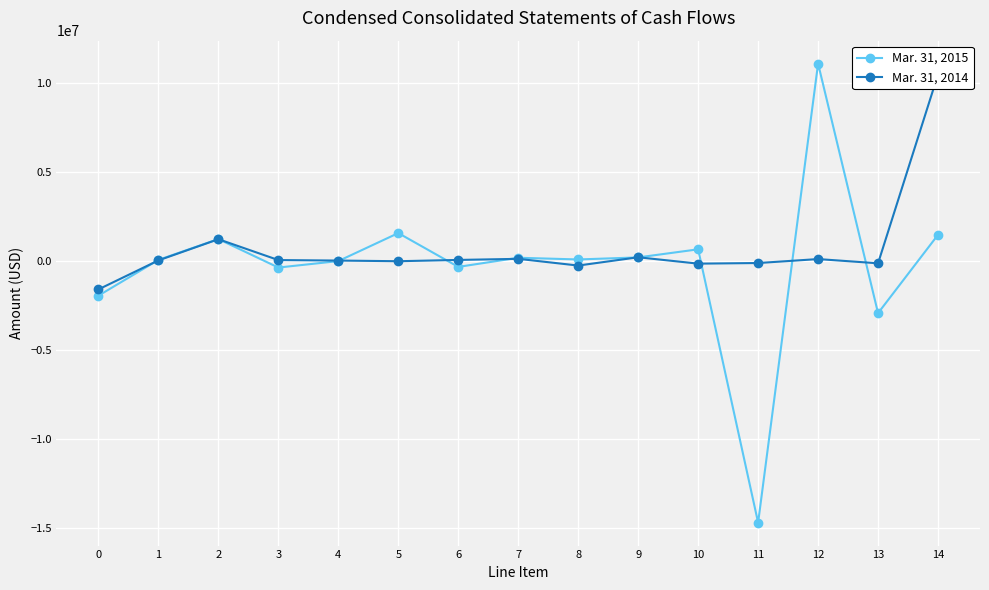

What is the sum of the Mar. 31, 2014 values at 1 and 3?

112000